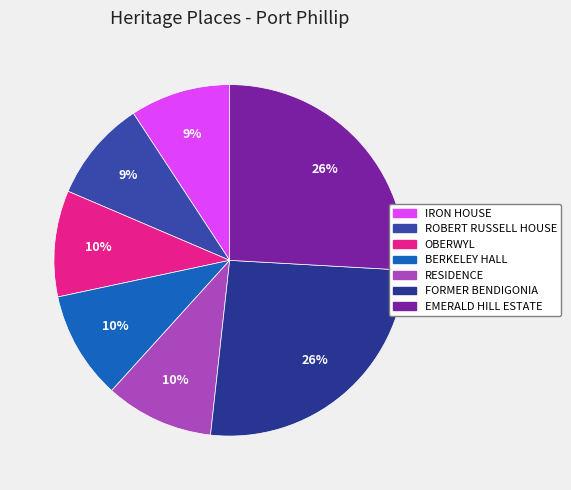

Combined, what portion of the pie is BERKELEY HALL and IRON HOUSE?

19.2%